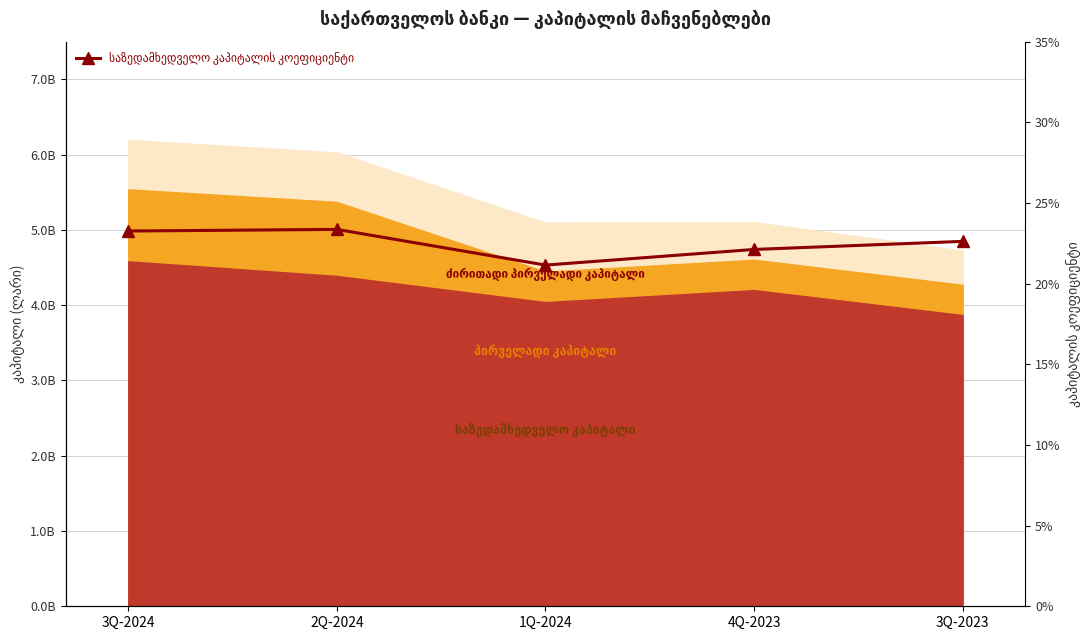

Count the values in the range 0 to 1.

5